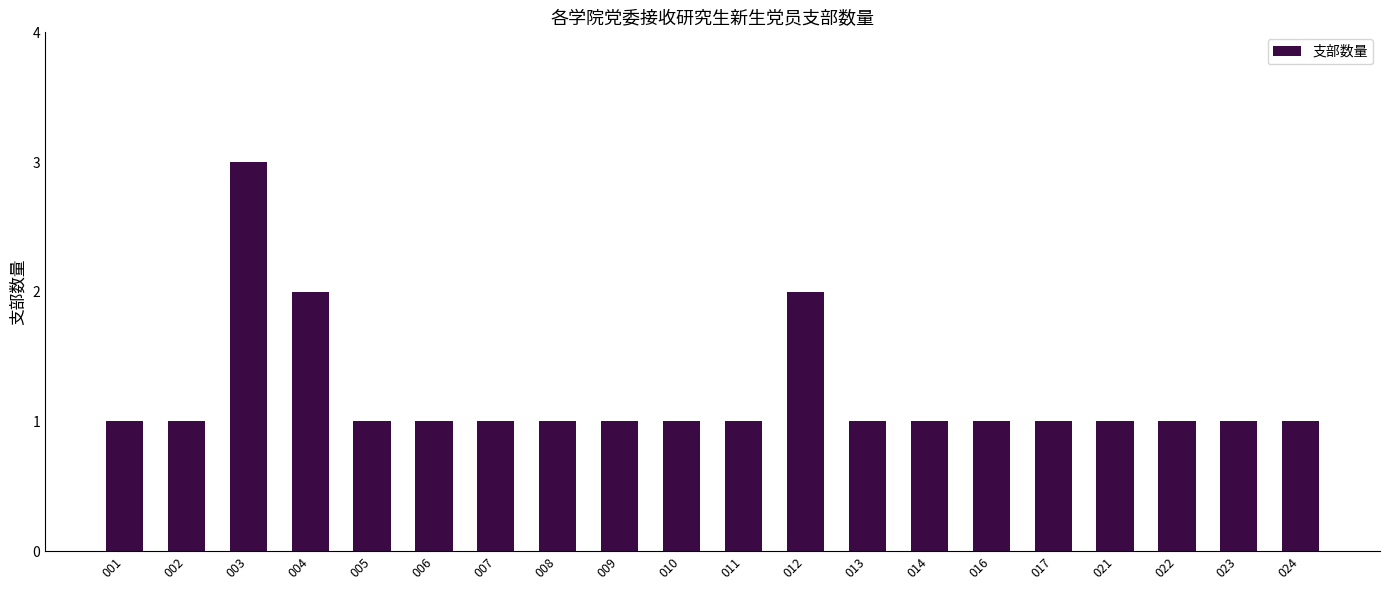

Reading right to left, transcribe all the data shown in this chart.

024=1	023=1	022=1	021=1	017=1	016=1	014=1	013=1	012=2	011=1	010=1	009=1	008=1	007=1	006=1	005=1	004=2	003=3	002=1	001=1